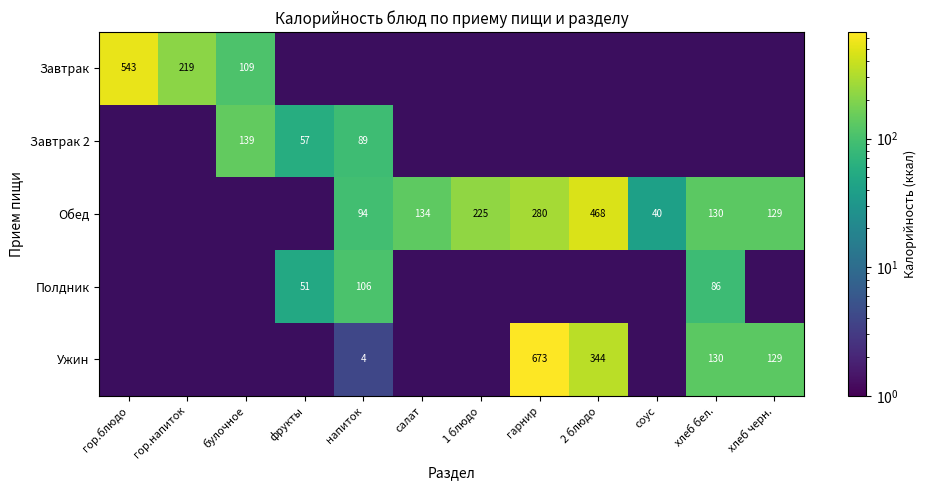

Which label corresponds to the largest value in the chart?

гарнир